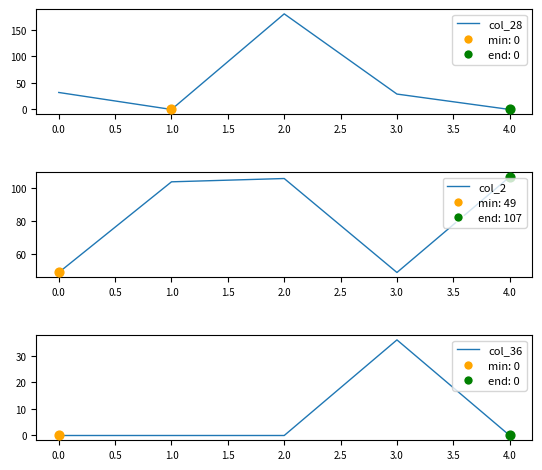

Which series has the largest Y range (max minus min)?

col_28